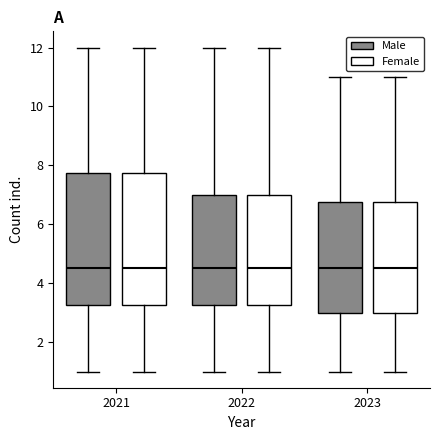

Reading left to right, transcribe this box plot: for each box, give where its median line is, the range the box spans, and where its two whiskers end, as read against the y-axis. The values are not printed on the chart, so give them approximately, as read against the axis.

2021 (Male): median 4.6, box 3.2 to 7.8, whiskers 1.0 to 12.0
2021 (Female): median 4.6, box 3.2 to 7.8, whiskers 1.0 to 12.0
2022 (Male): median 4.6, box 3.2 to 7.0, whiskers 1.0 to 12.0
2022 (Female): median 4.6, box 3.2 to 7.0, whiskers 1.0 to 12.0
2023 (Male): median 4.6, box 3.0 to 6.8, whiskers 1.0 to 11.0
2023 (Female): median 4.6, box 3.0 to 6.8, whiskers 1.0 to 11.0